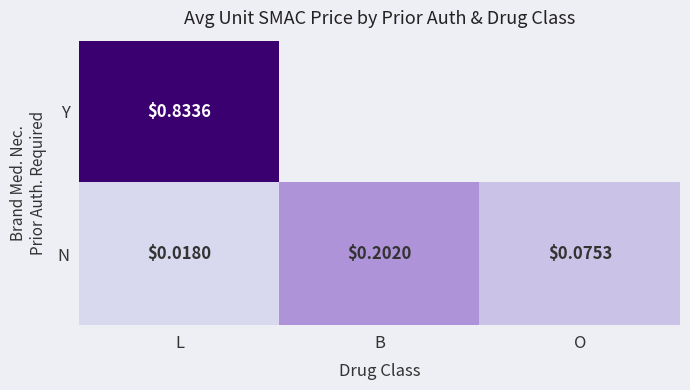

Where is N nearest to the value 0?

L